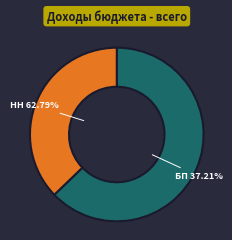

The БЕЗВОЗМЕЗДНЫЕ ПОСТУПЛЕНИЯ slice represents 27% of the pie. True or false?

False